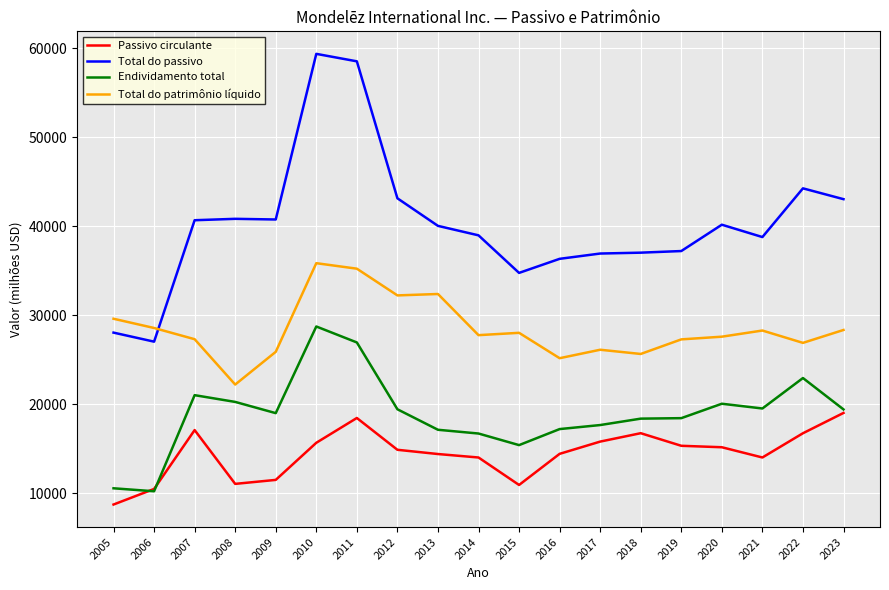

Rank the series at 2018 from highest to lowest value.

Total do passivo, Total do patrimônio líquido, Endividamento total, Passivo circulante